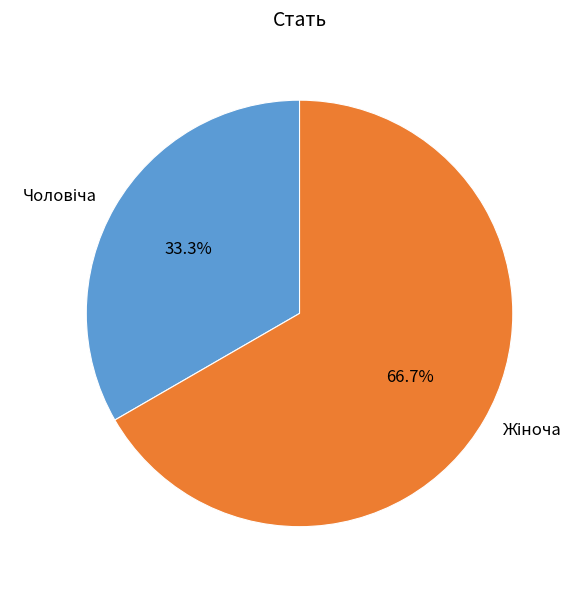

Is there a majority slice in this chart?

Yes